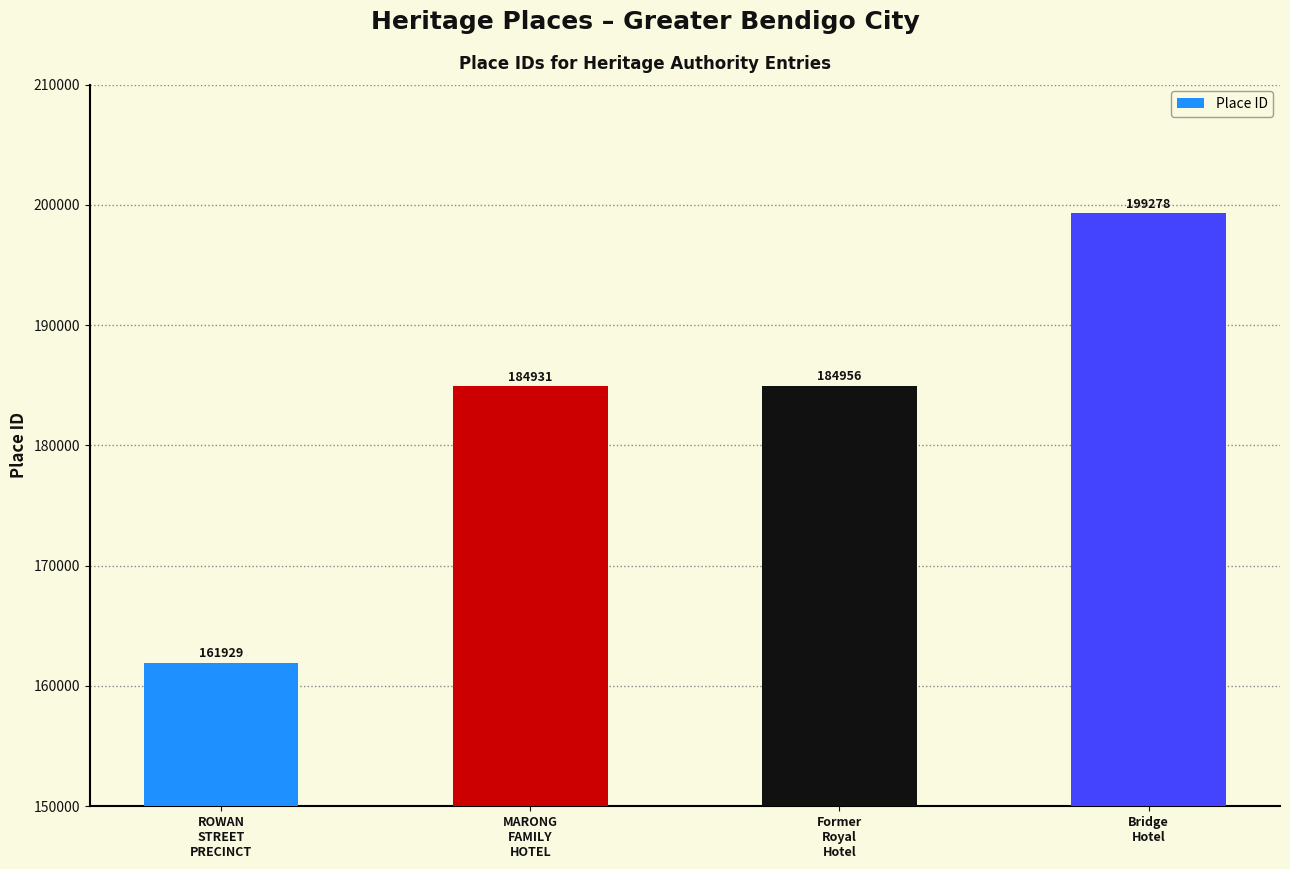

Reading left to right, extract all data points from this chart.

161929	184931	184956	199278